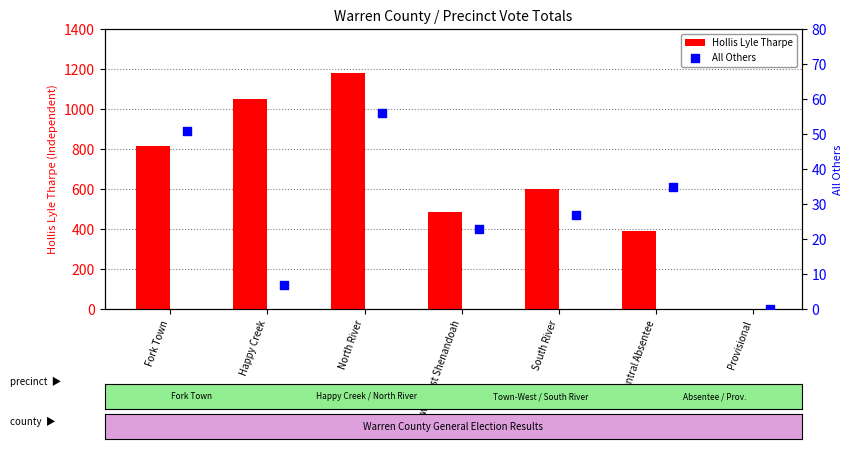

Which series reaches the maximum Y coordinate?

Hollis Lyle Tharpe